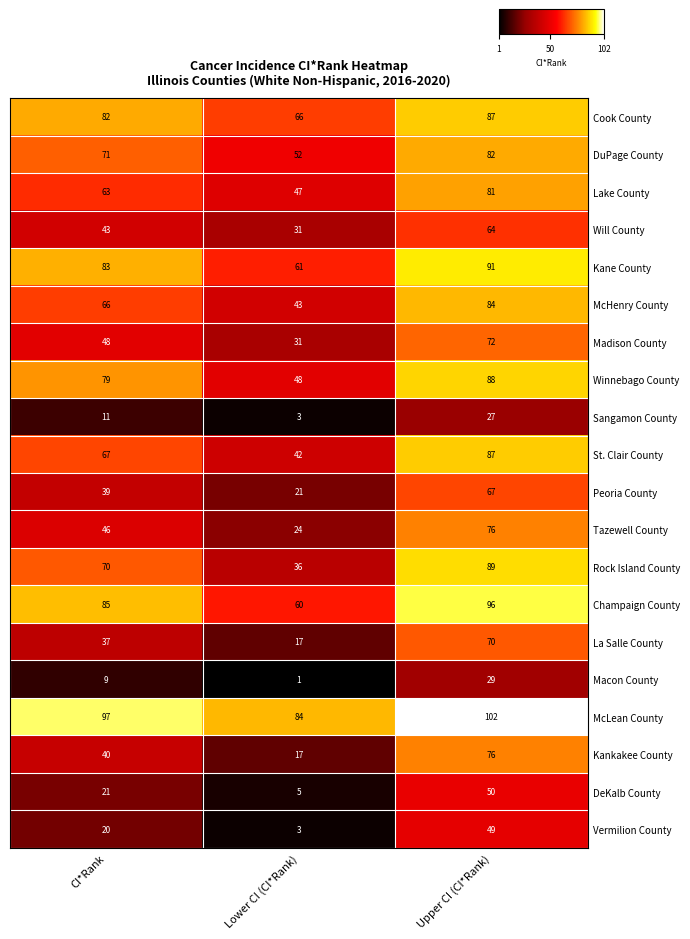

Count the Tazewell County values in the range 24 to 76.

3